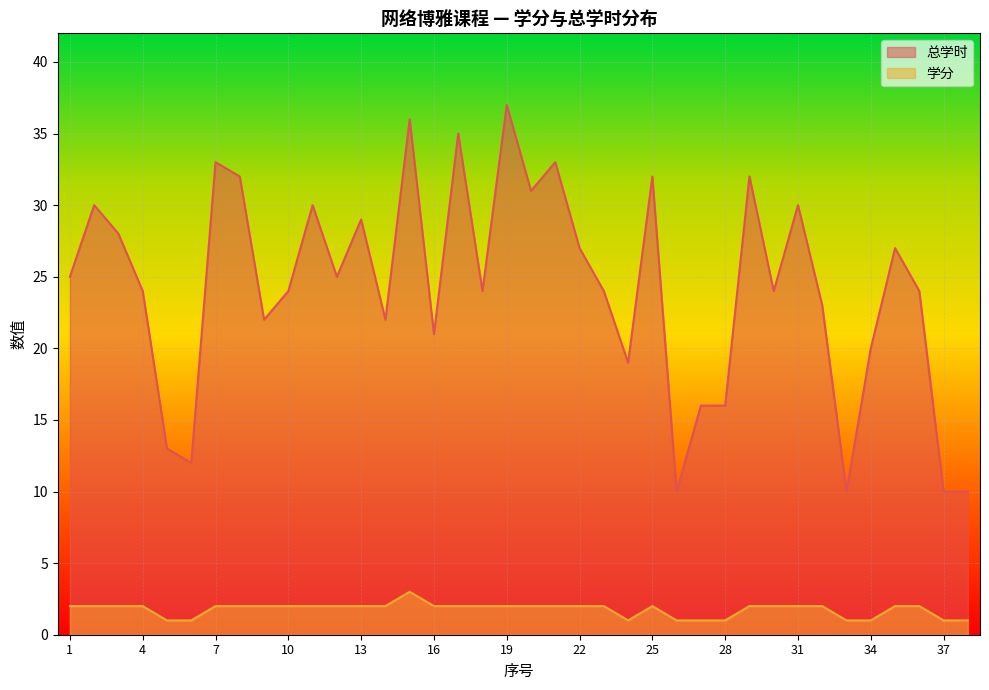

How many series are shown in this chart?

2